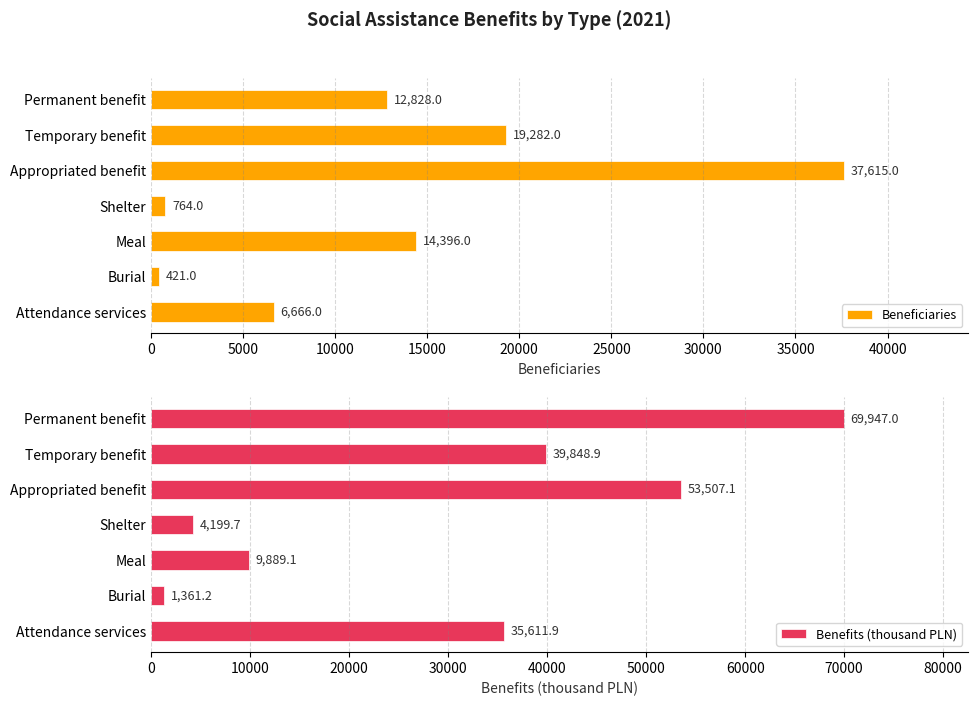

Rank the series by their maximum value, from lowest to highest.

Beneficiaries, Benefits (thousand PLN)